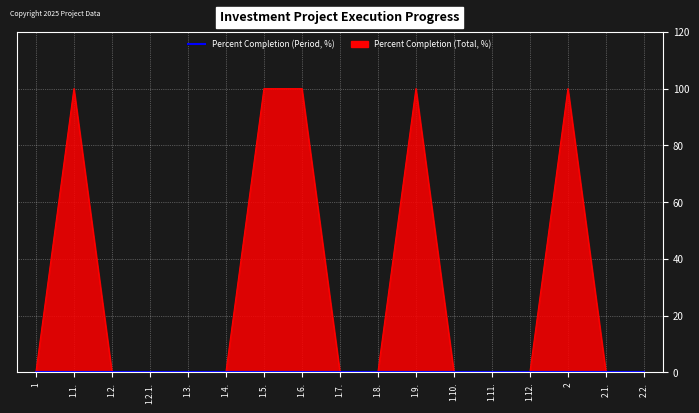

What is the difference between the values at 1.5. and 1.2.?

100